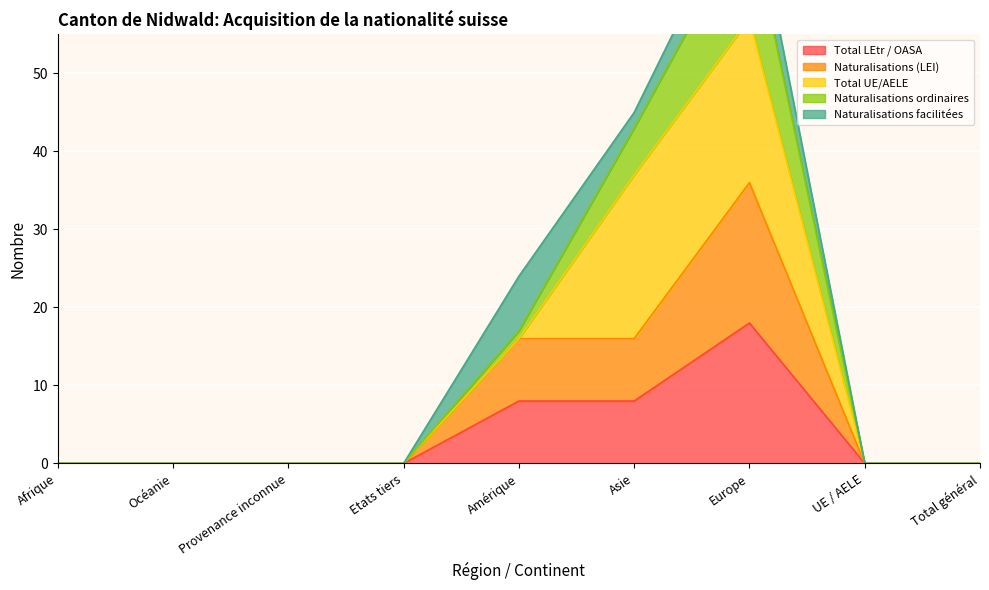

What is the approximate value of Total LEtr / OASA at Amérique?

8